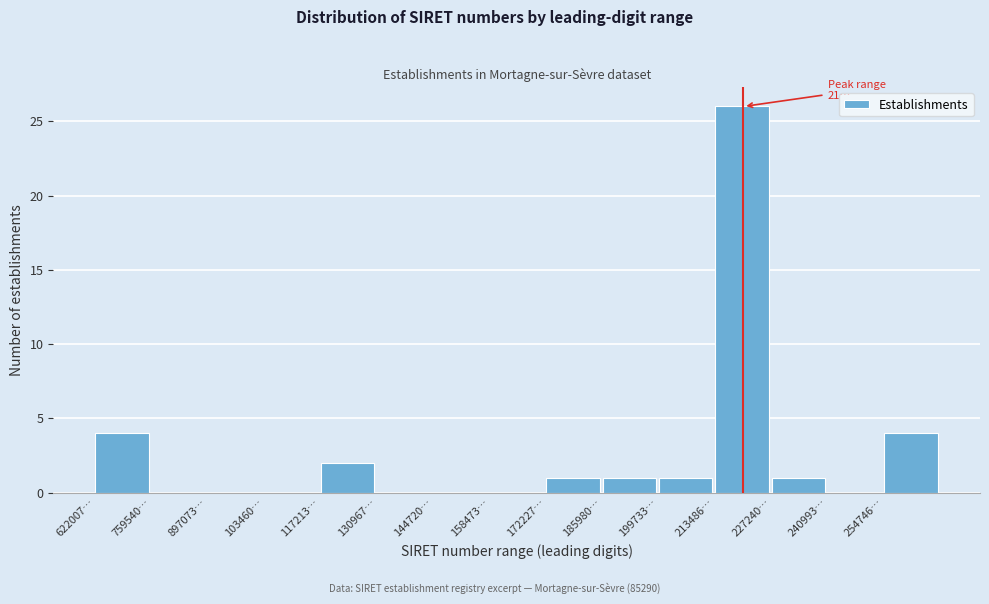

Reading right to left, list all the values displayed in this chart.

254746…=4	240993…=0	227240…=1	213486…=26	199733…=1	185980…=1	172227…=1	158473…=0	144720…=0	130967…=0	117213…=2	103460…=0	897073…=0	759540…=0	622007…=4